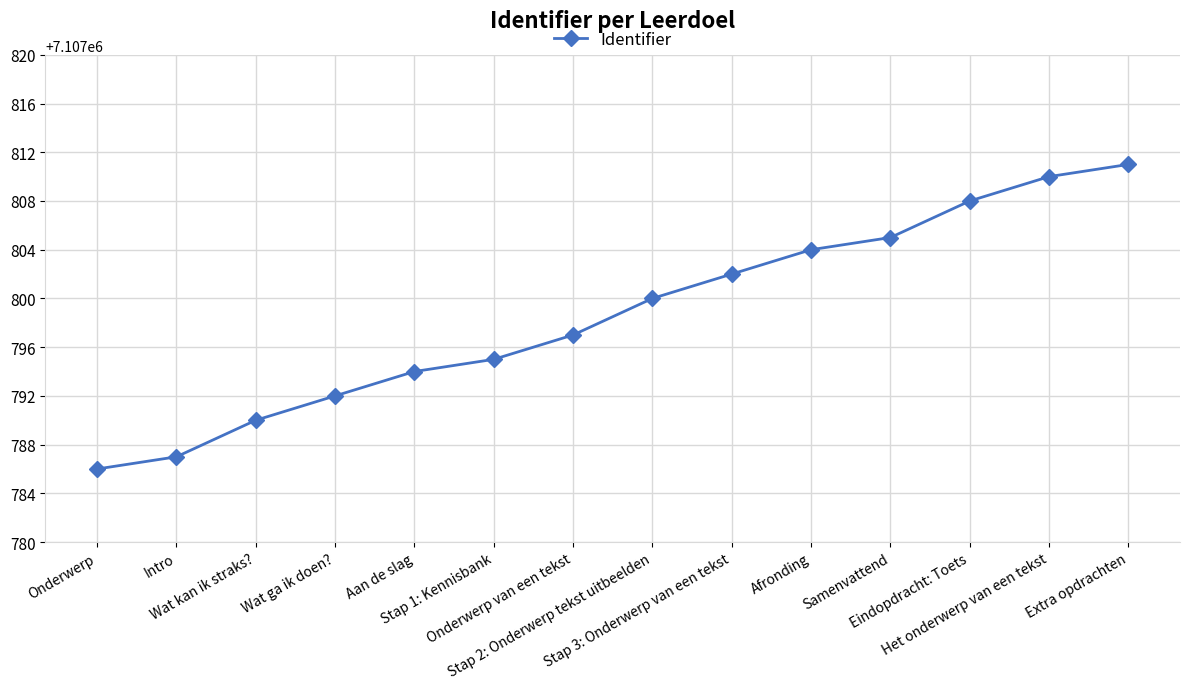

What is the minimum value shown in the chart?

7107786